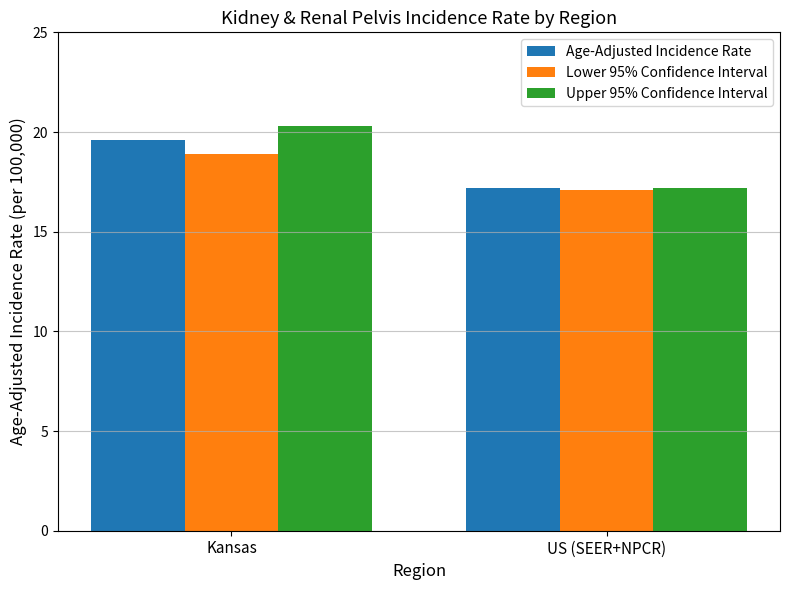

What is the sum of all Upper 95% Confidence Interval values?

37.5